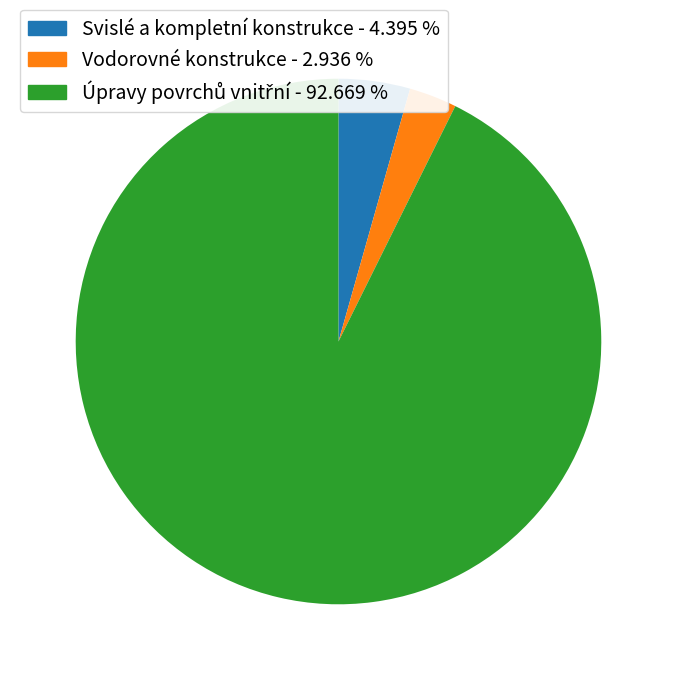

Is it true that Svislé a kompletní konstrukce is 4% of the pie?

True